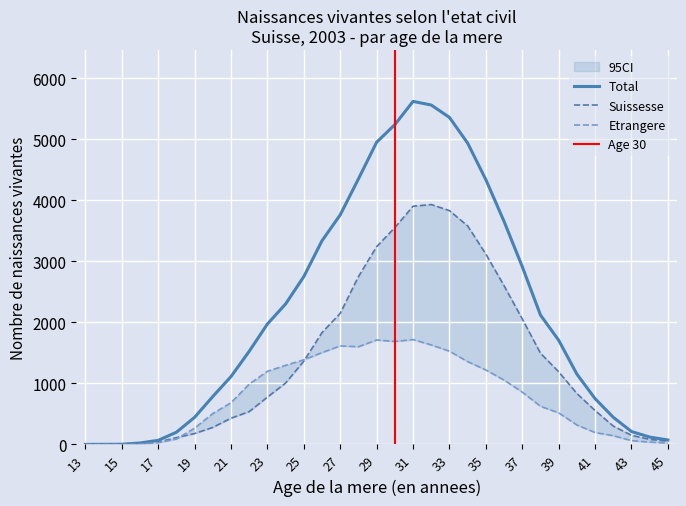

What are all the series names shown in the legend?

Total, Suissesse, Etrangere